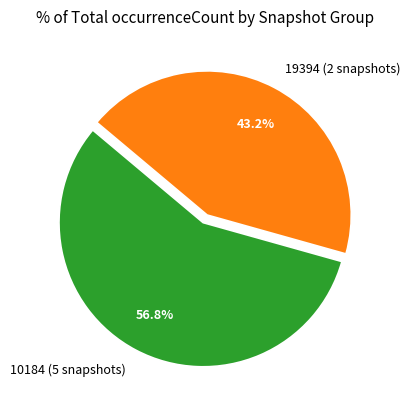

What is the majority slice?

10184 (5 snapshots)